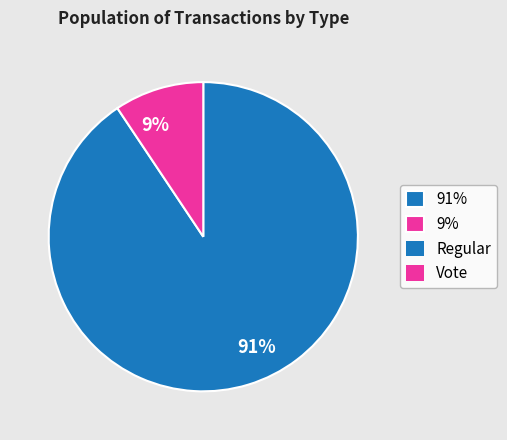

Which slice is the smallest?

9%